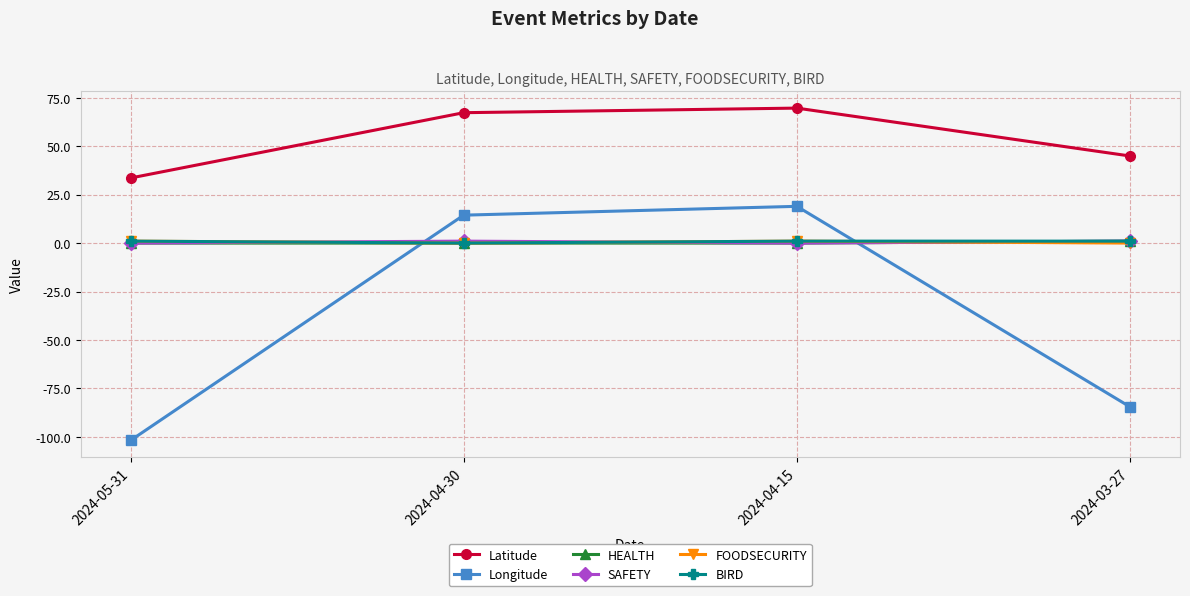

Reading right to left, extract all data points from this chart.

Latitude: 2024-03-27=44.9	2024-04-15=69.6	2024-04-30=67.3	2024-05-31=33.6
Longitude: 2024-03-27=-84.5	2024-04-15=19.0	2024-04-30=14.4	2024-05-31=-101.9
HEALTH: 2024-03-27=1.0	2024-04-15=0.0	2024-04-30=0.0	2024-05-31=0.0
SAFETY: 2024-03-27=1.0	2024-04-15=0.0	2024-04-30=1.0	2024-05-31=0.0
FOODSECURITY: 2024-03-27=0.0	2024-04-15=1.0	2024-04-30=0.0	2024-05-31=1.0
BIRD: 2024-03-27=1.0	2024-04-15=1.0	2024-04-30=0.0	2024-05-31=1.0